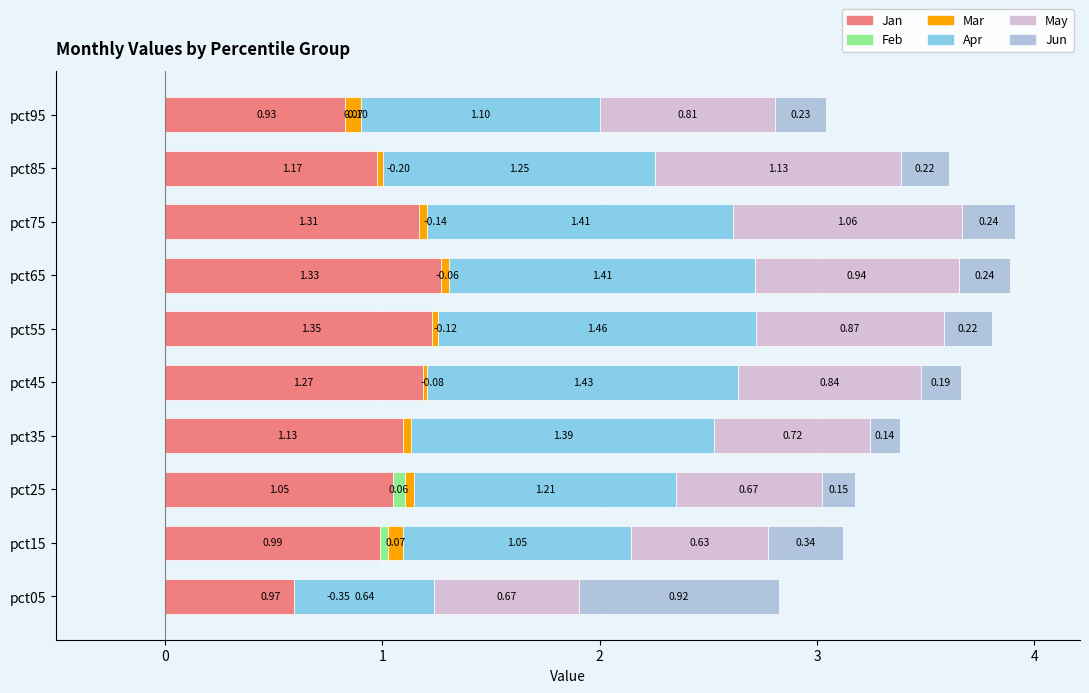

Which series has the largest total across all categories?

Apr